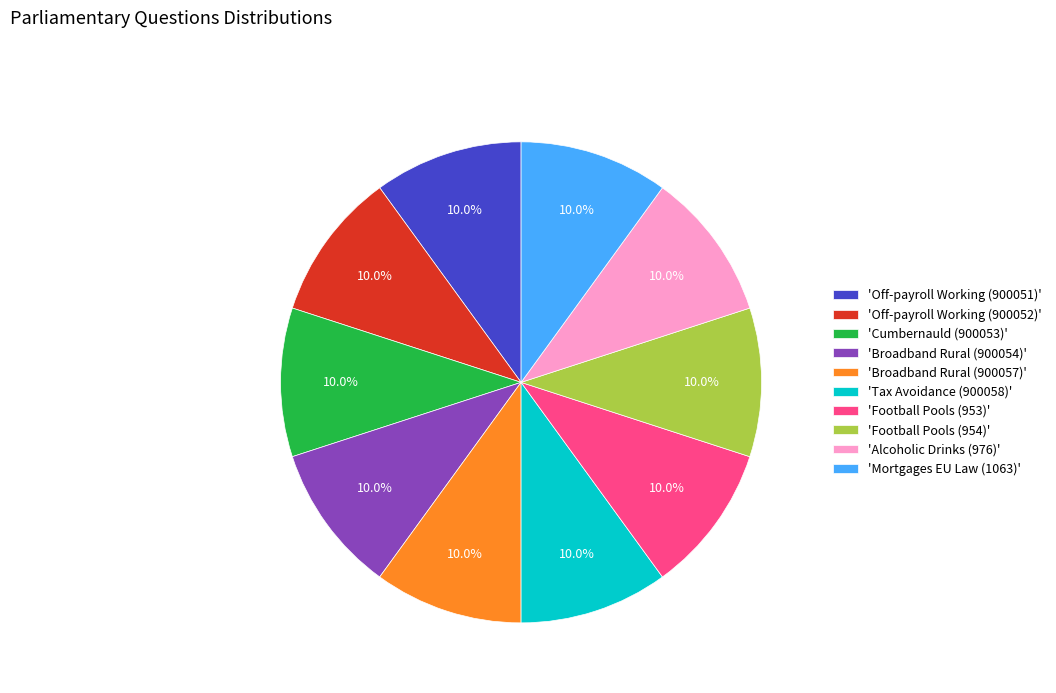

Combined, what portion of the pie is 'Mortgages EU Law (1063)' and 'Off-payroll Working (900051)'?

20.0%